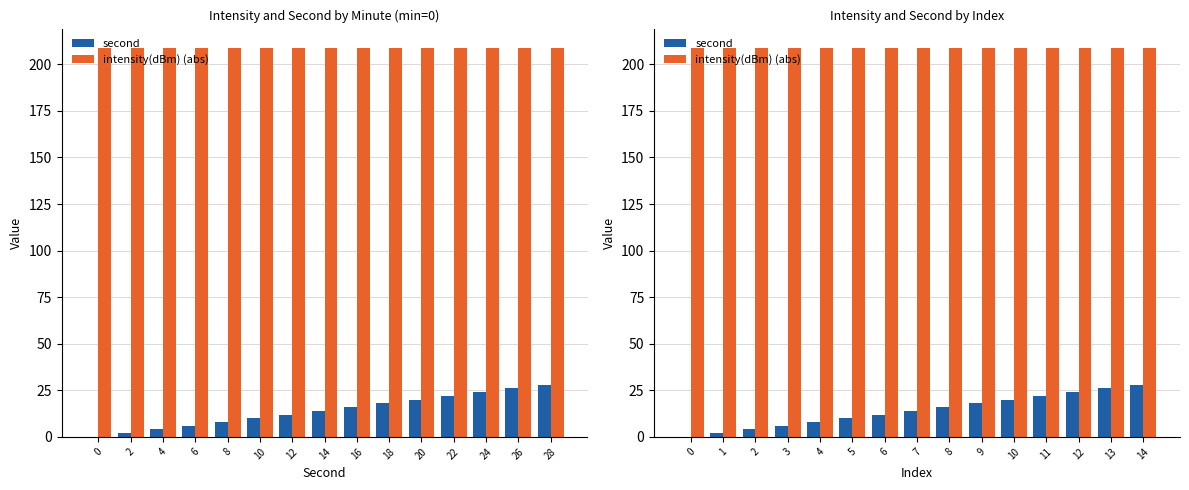

What is the total value across all series at 11?

230.7